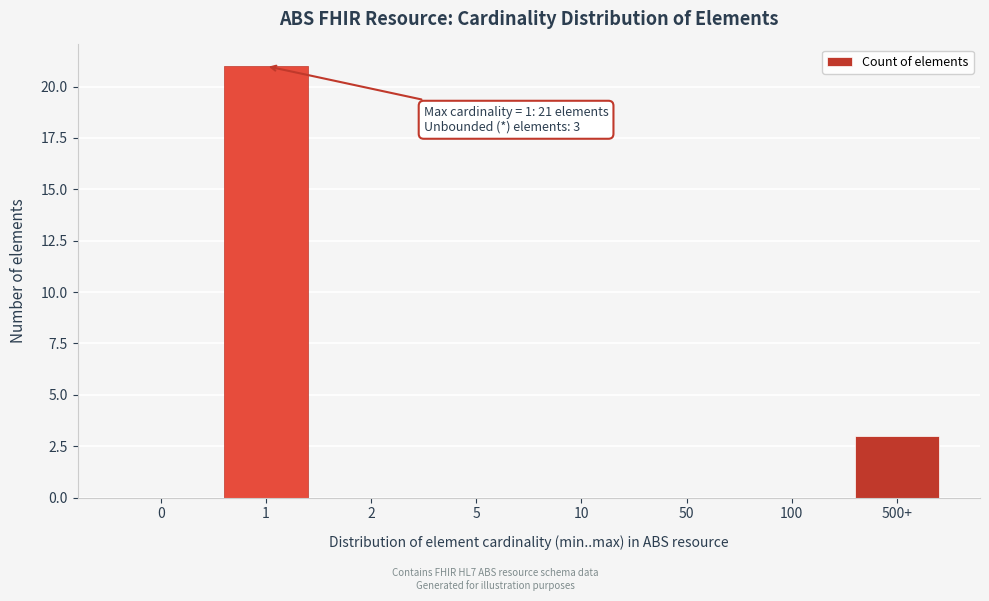

Reading left to right, extract all data points from this chart.

0=0	1=21	2=0	5=0	10=0	50=0	100=0	500+=3